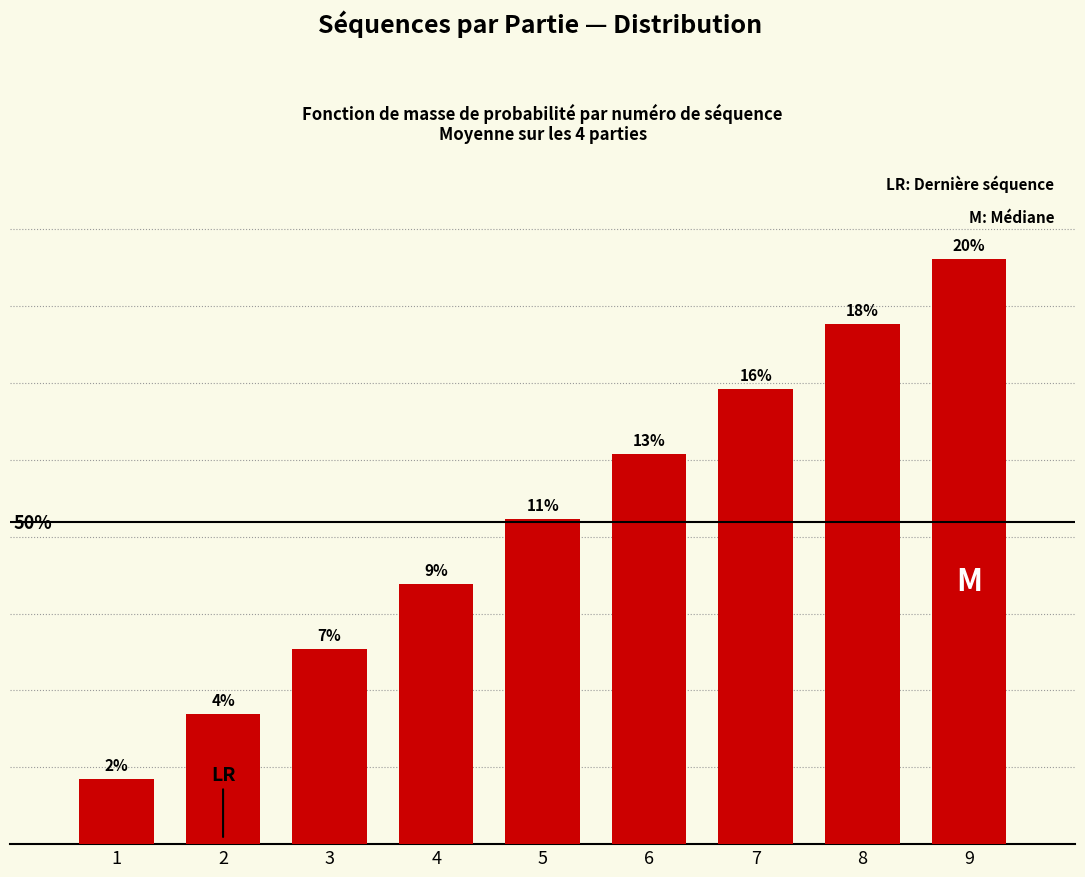

How many values are between 0 and 1?

9